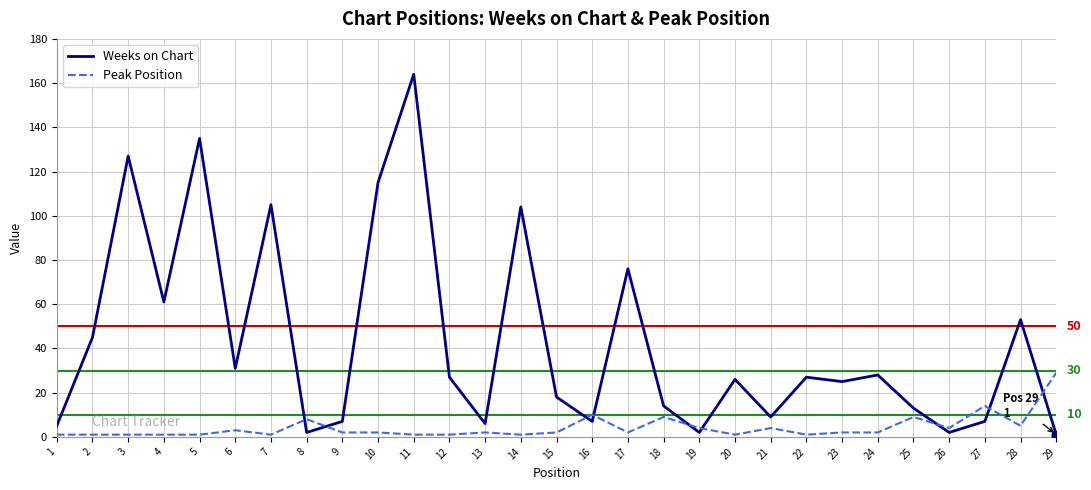

Is the value of Peak Position at 21 greater than the value of Weeks on Chart at 5?

No